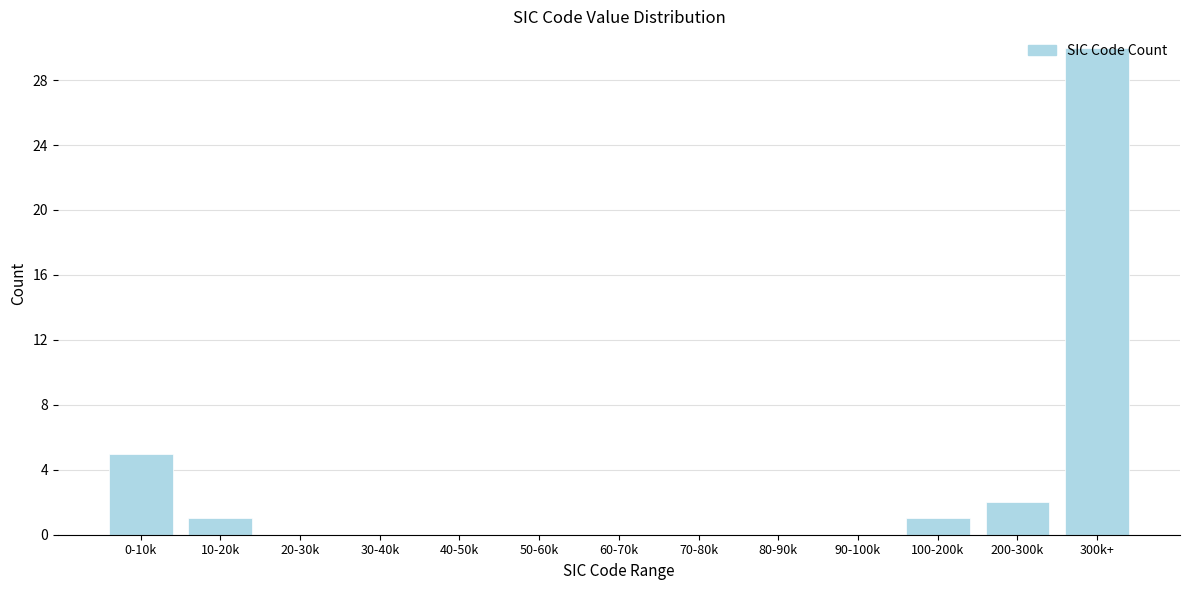

What is the change in value from 10-20k to 300k+?

+29